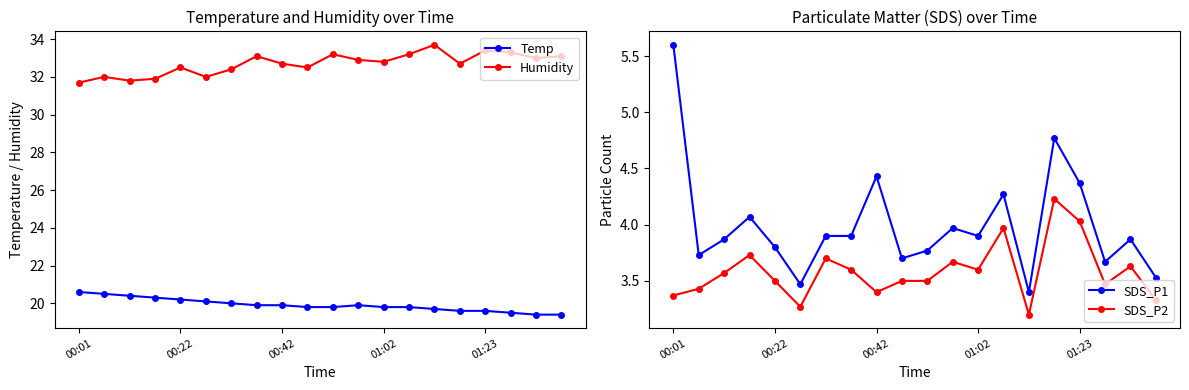

True or false: Humidity and SDS_P2 cross at least once.

False